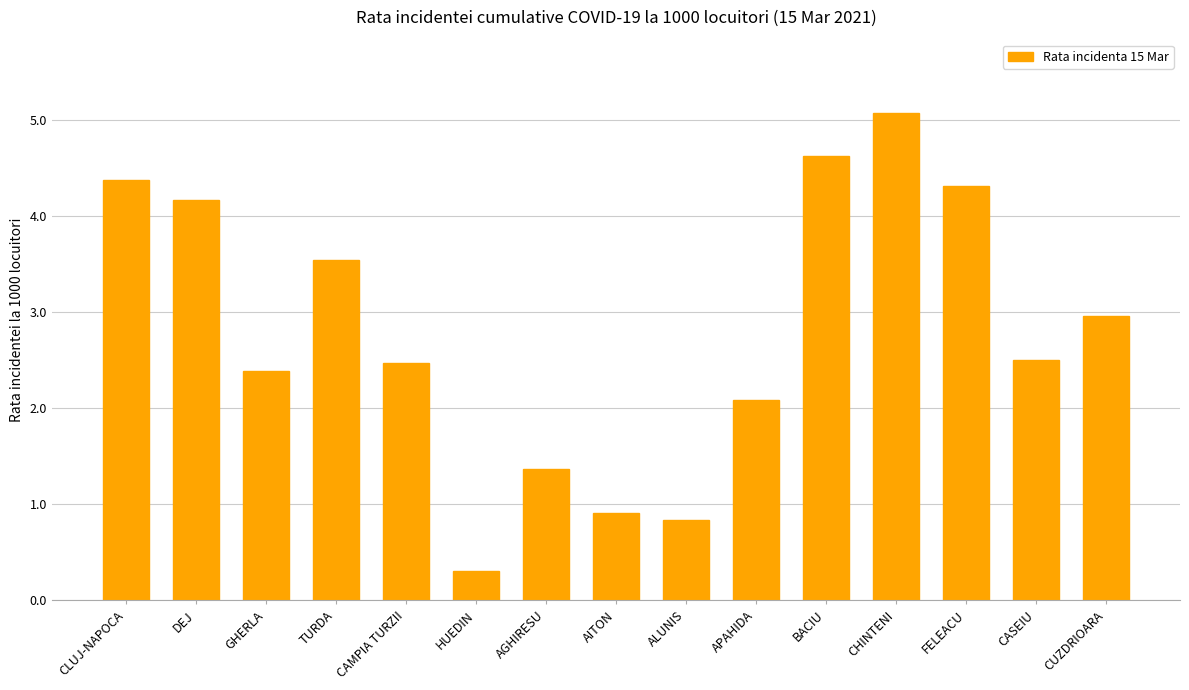

How many data points are above 2?

11